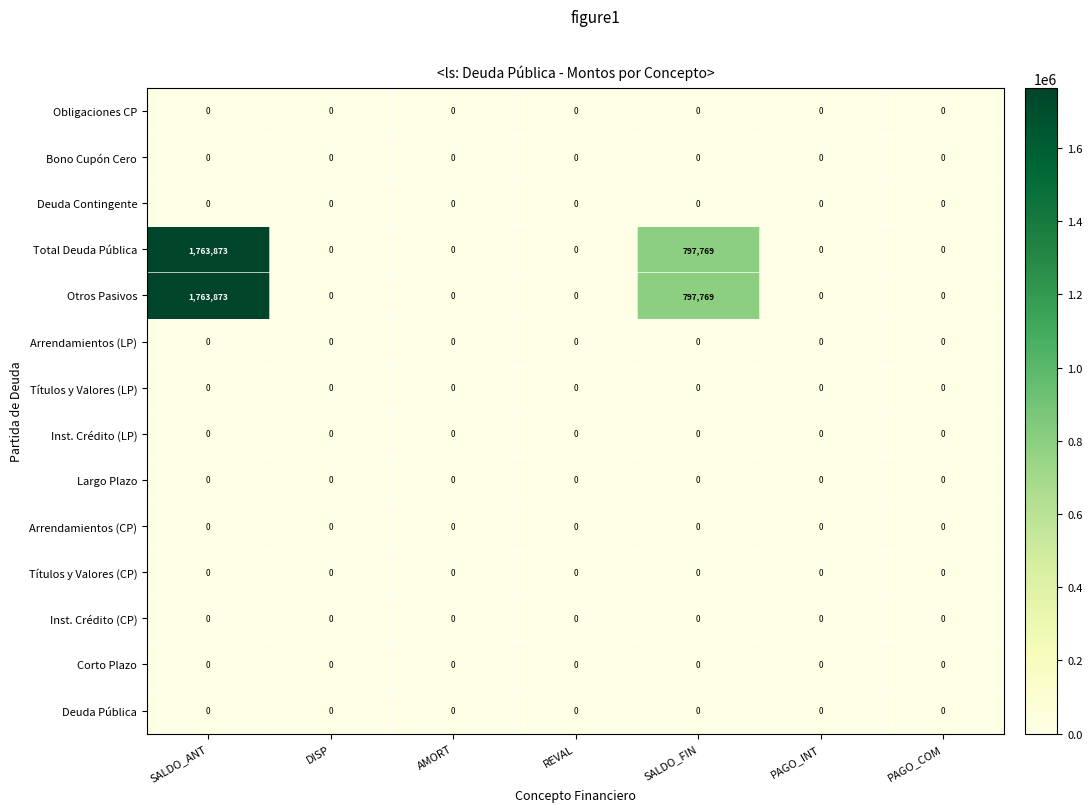

At which category is the sum across all series the highest?

SALDO_ANT